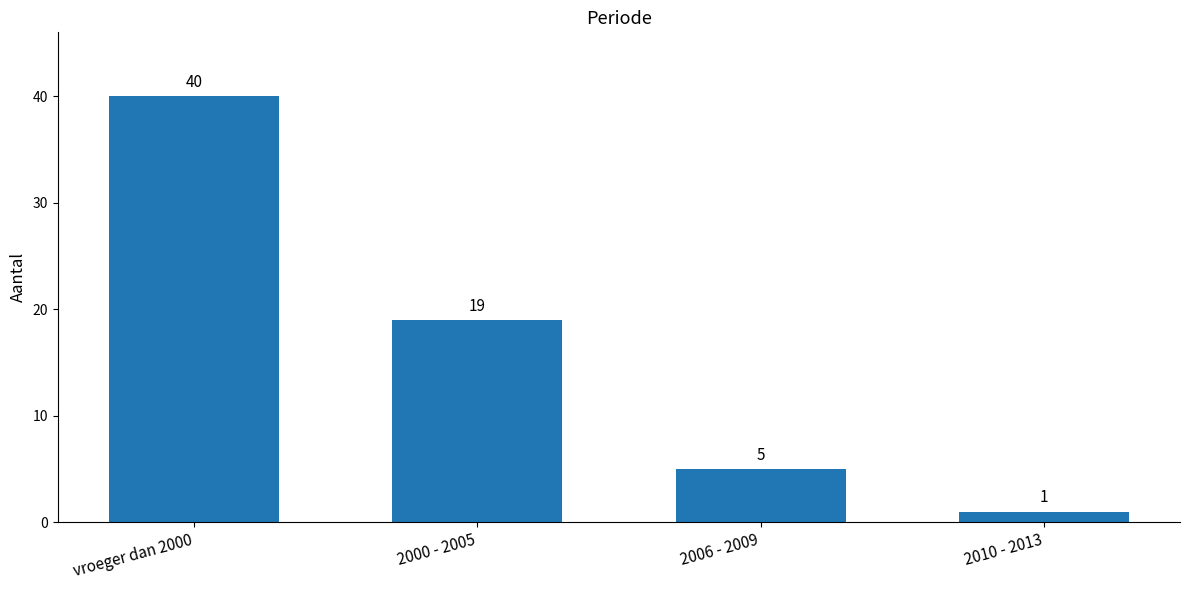

Which label corresponds to the largest value in the chart?

vroeger dan 2000